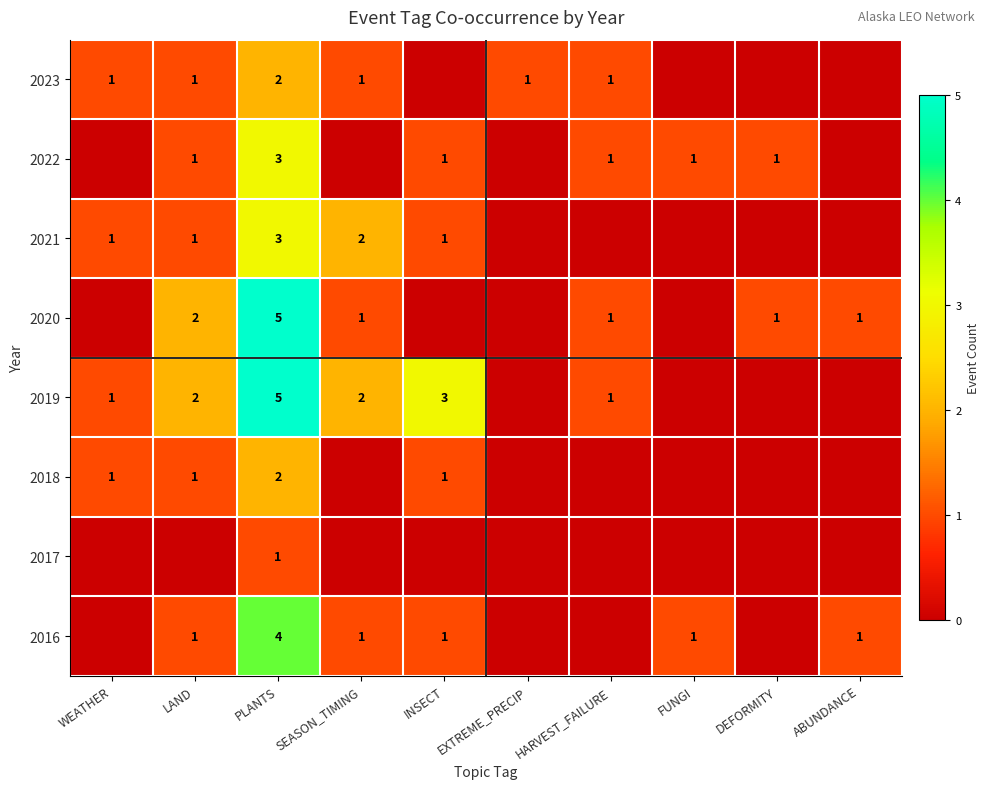

The value of 2016 at INSECT is 1. True or false?

True